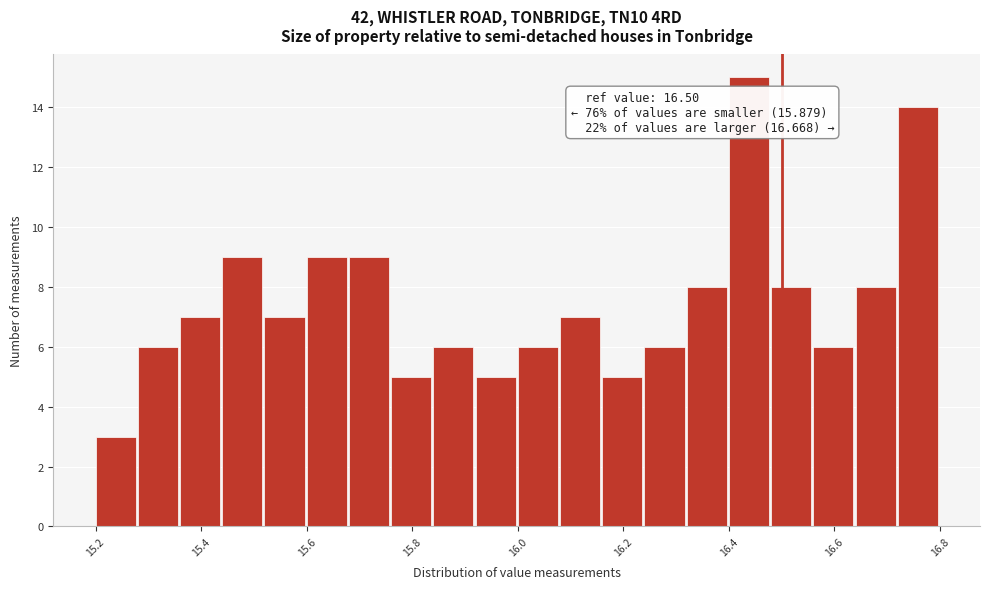

Which range on the x-axis has the tallest bar?

16.40 to 16.48